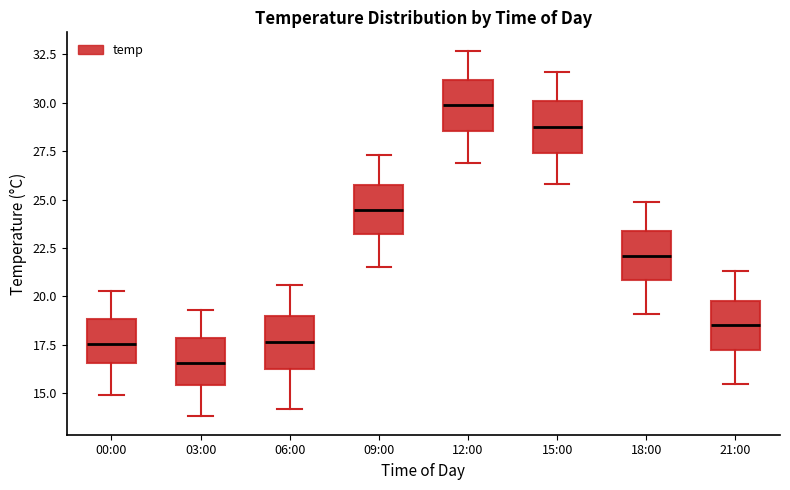

Where does the median line of the box for 21:00 sit on the y-axis? The values are not printed on the chart, so give them approximately, as read against the axis.

18.5